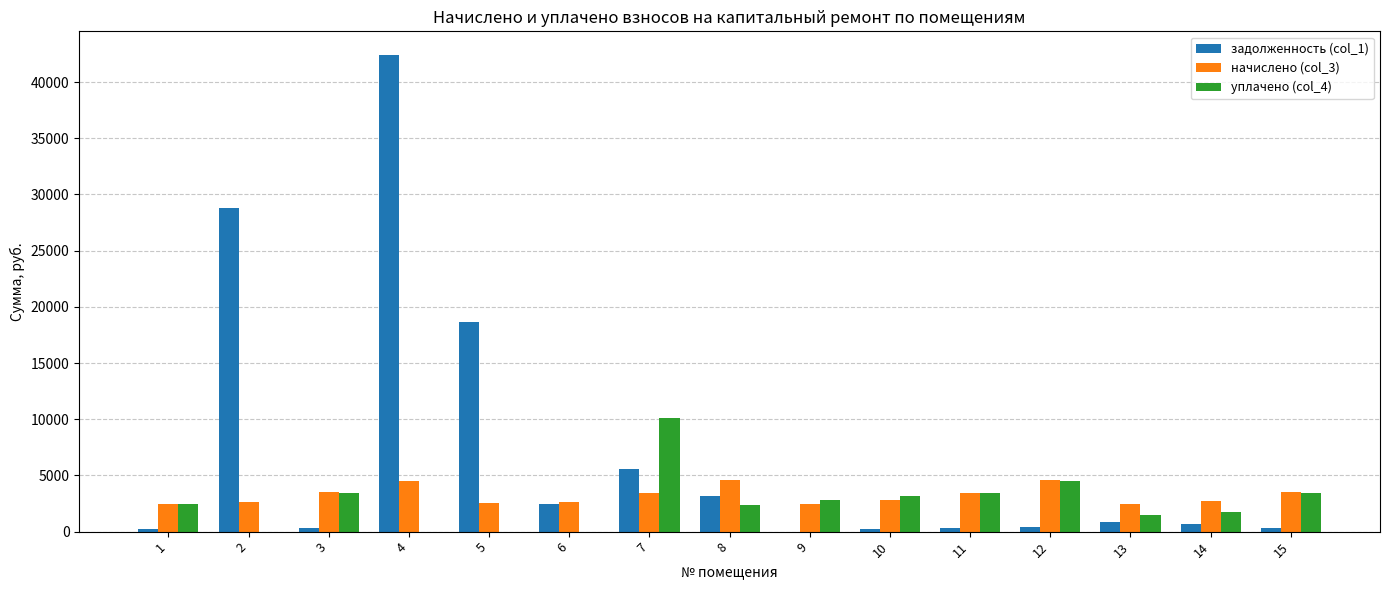

At which label does уплачено (col_4) first exceed 2434?

1